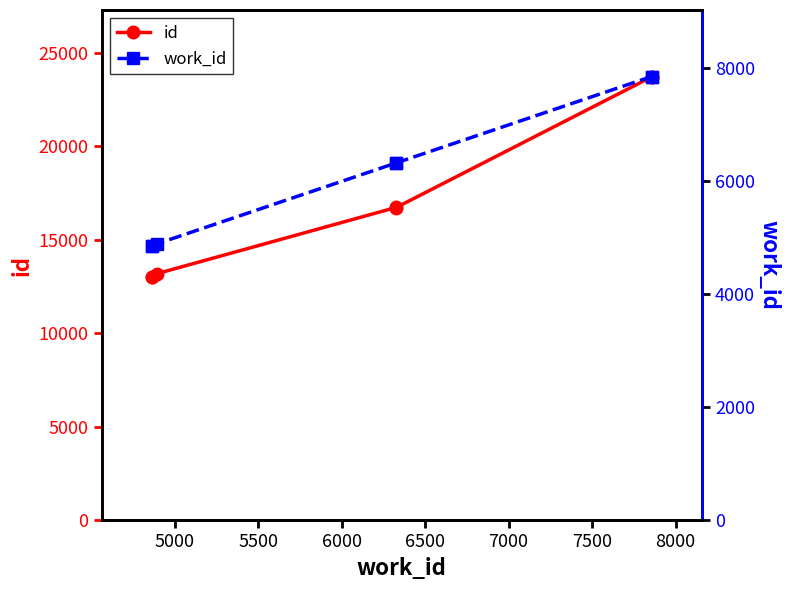

What is the average value of the work_id series?

6140